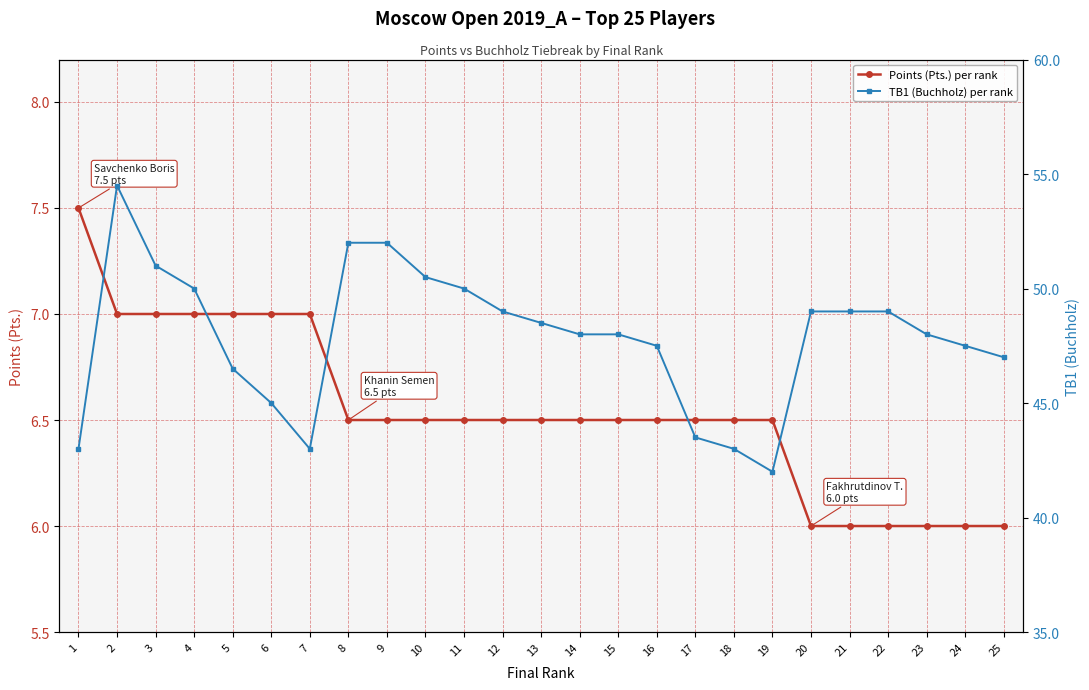

Between 14 and 21, which series saw the biggest shift?

TB1 (Buchholz) per rank